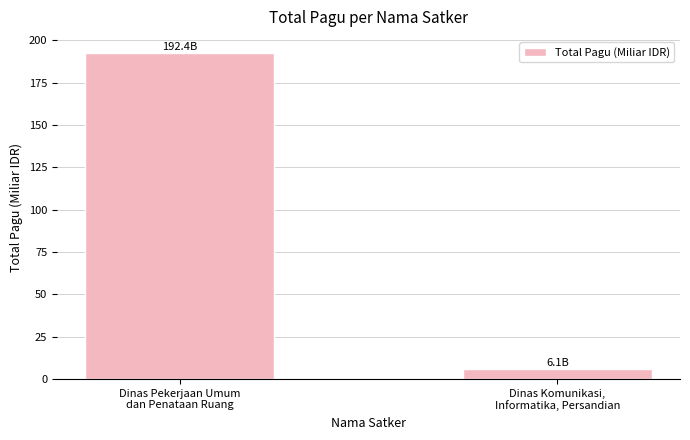

Approximately how many times larger is the value at Dinas Pekerjaan Umum
dan Penataan Ruang compared to Dinas Komunikasi,
Informatika, Persandian?

31.5